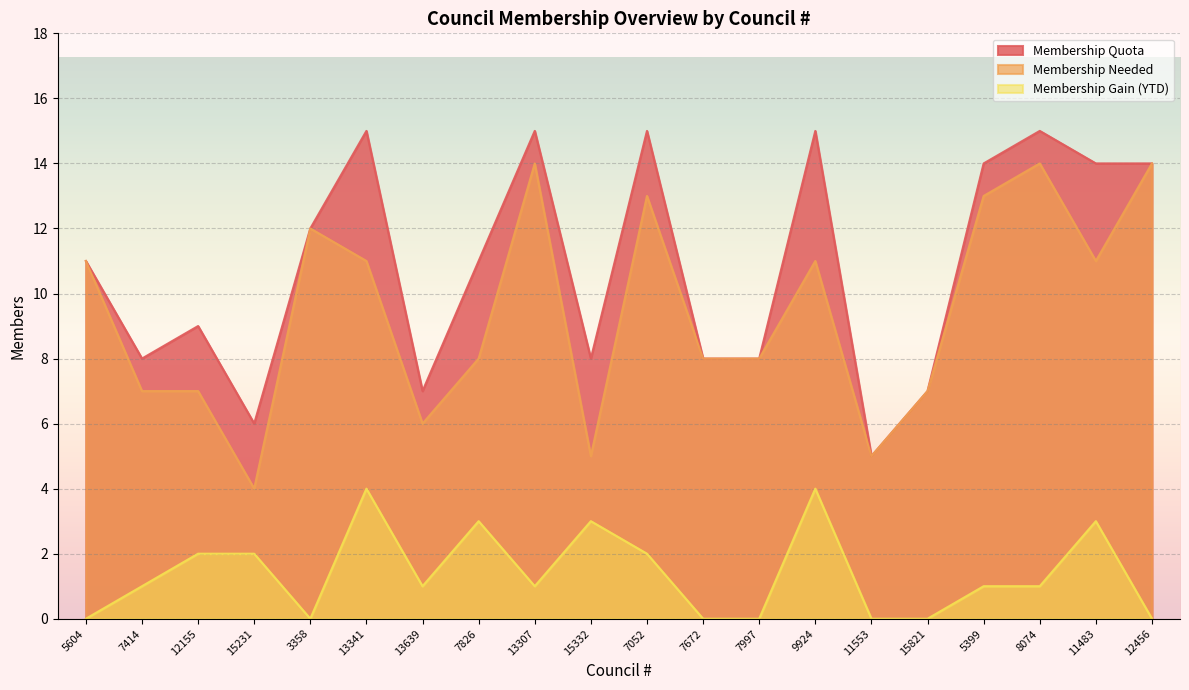

What position from the left is 15821?

16